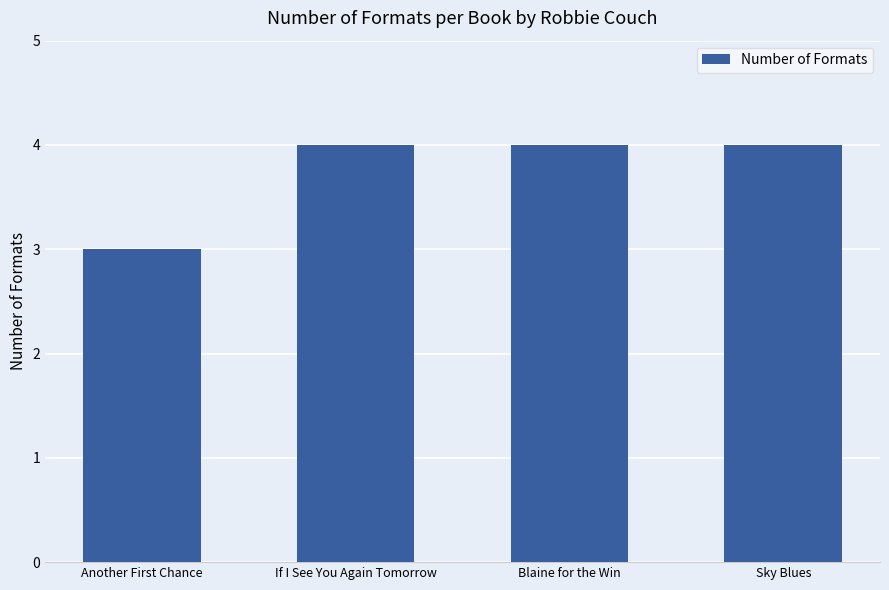

Reading right to left, what are all the values shown in this chart?

Sky Blues=4	Blaine for the Win=4	If I See You Again Tomorrow=4	Another First Chance=3